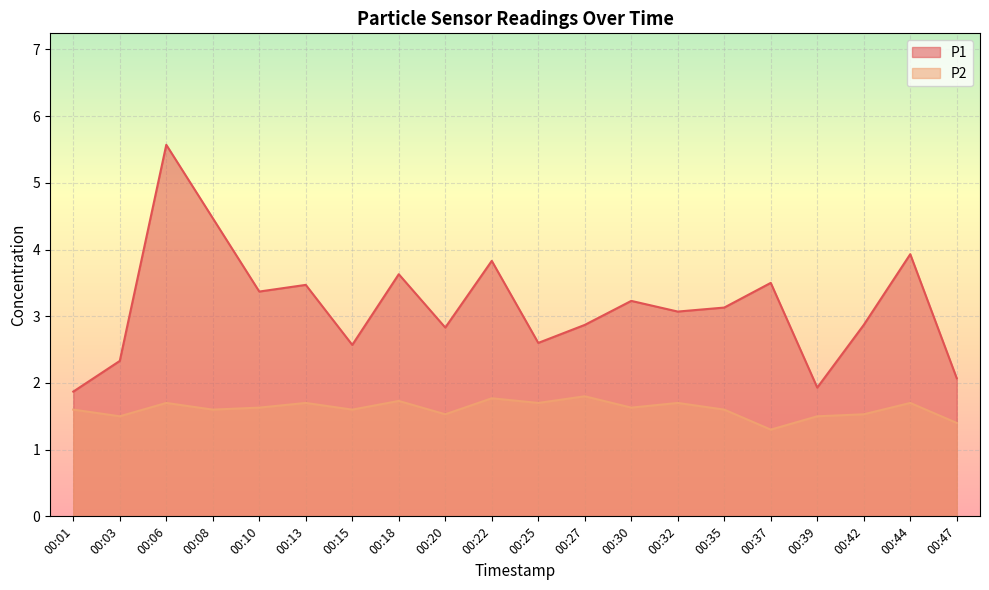

Is it true that P1 equals 2.9 at 00:42?

True